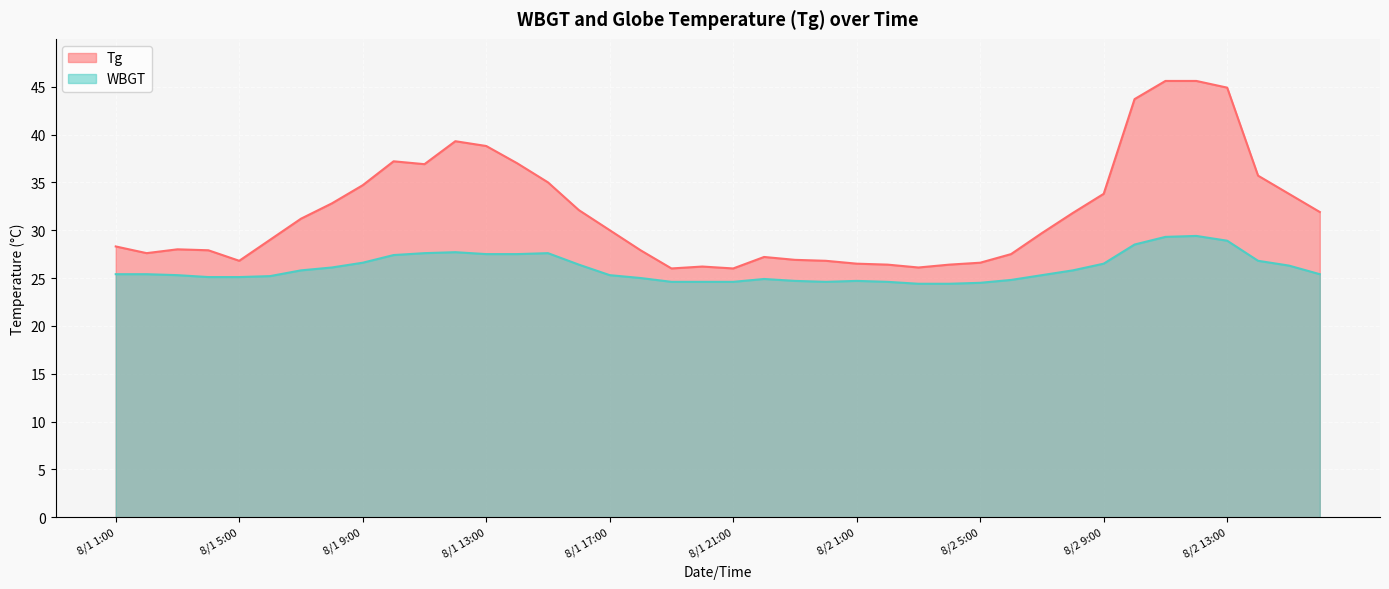

Which series has the largest total across all categories?

Tg